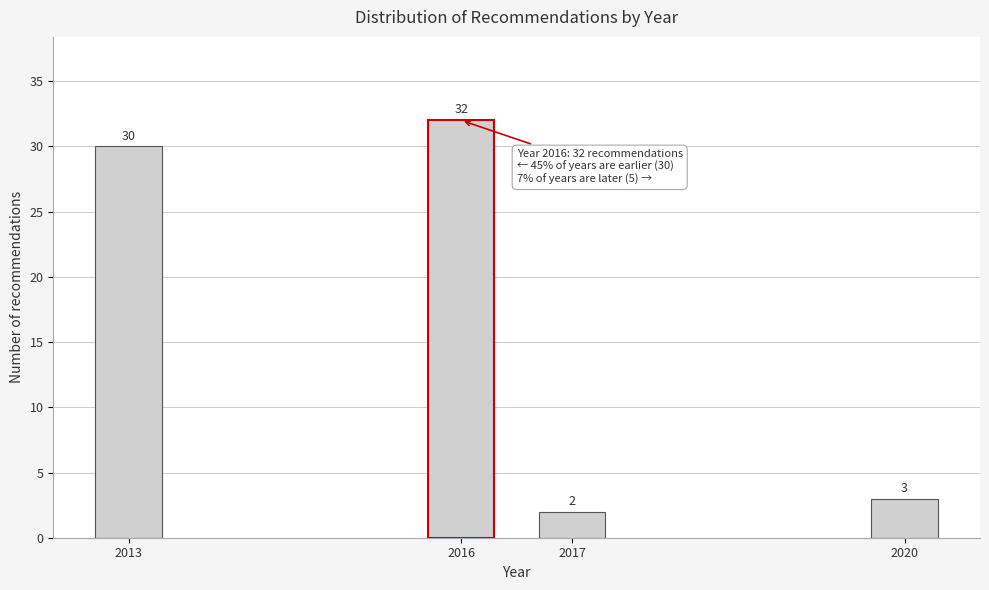

Reading left to right, list all the values displayed in this chart.

30	32	2	3